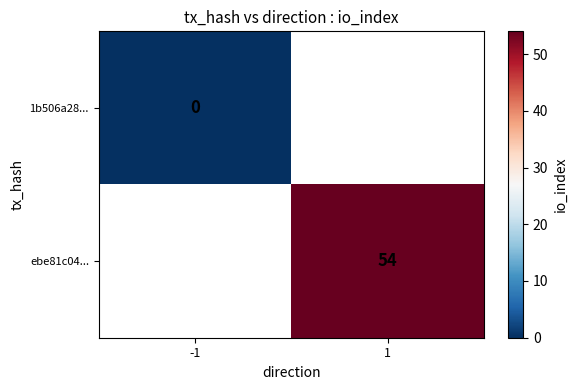

Is it true that ebe81c04... equals 54 at 1?

True